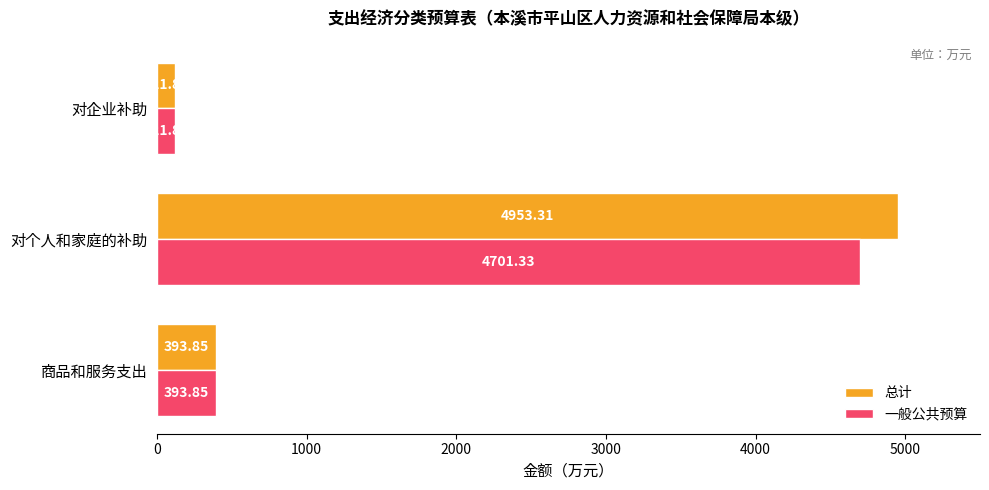

At how many categories does at least one series exceed 2195?

1